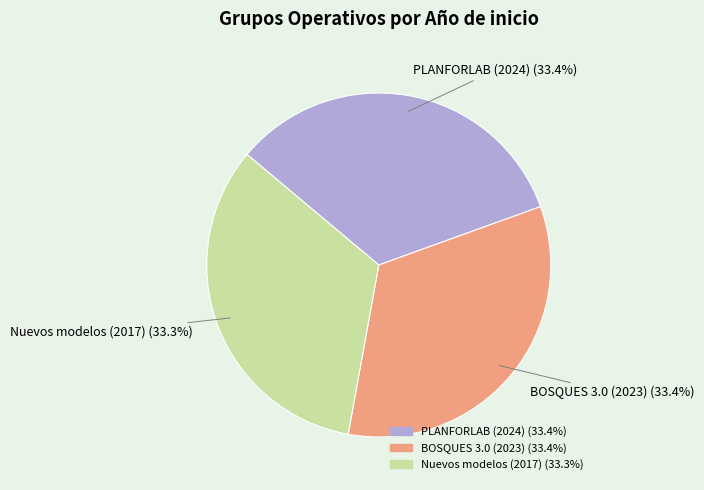

Is it true that BOSQUES 3.0 (2023) is 33% of the pie?

True